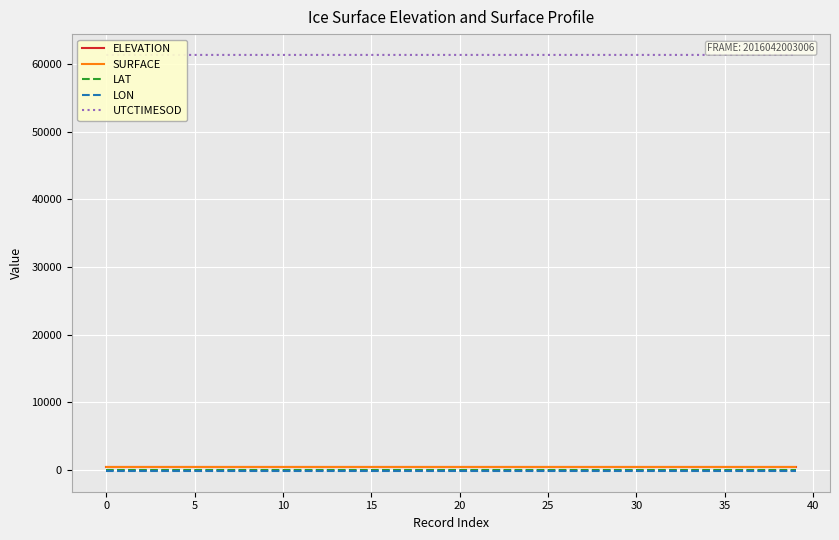

What is the total value across all series at 27?

62214.2